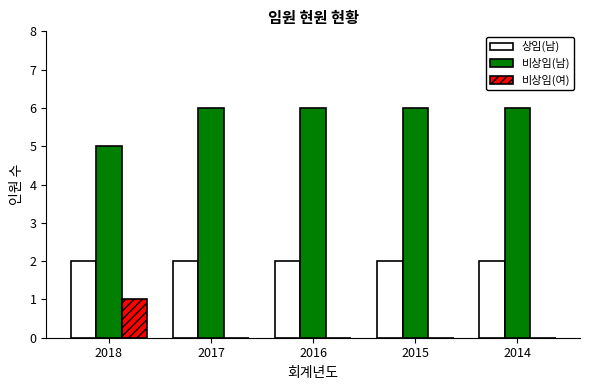

What is the sum of all 상임(남) values?

10